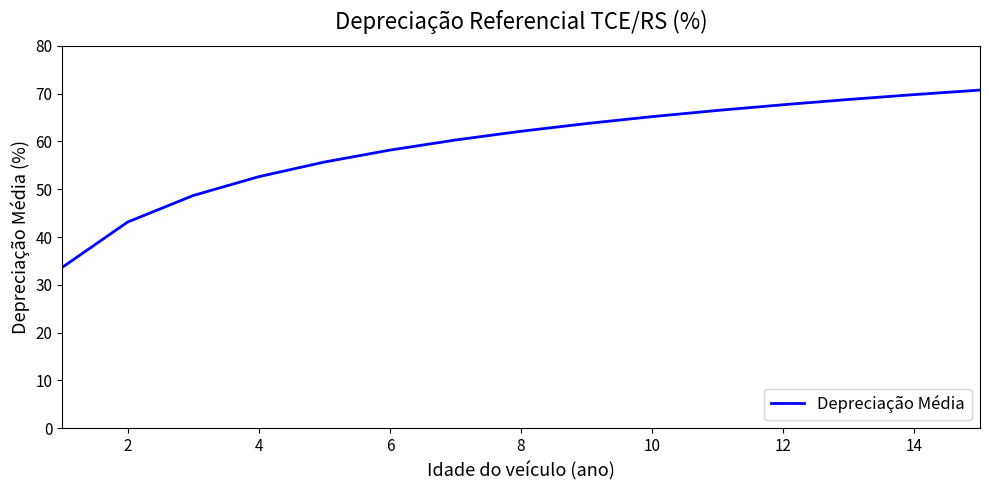

Count the number of values greater than 62.

8